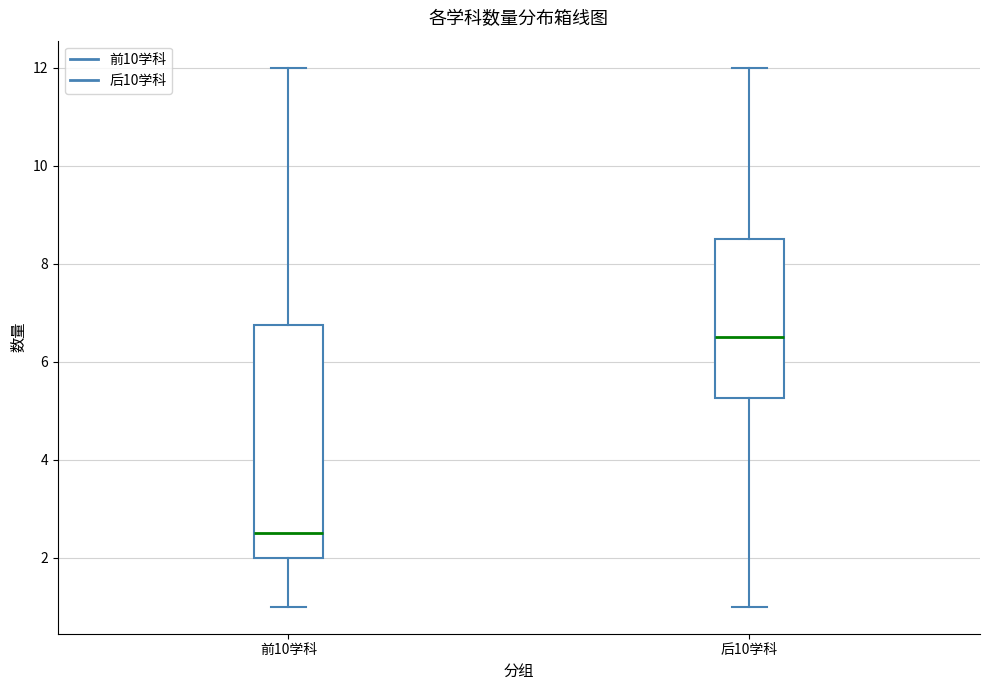

Which box is the tallest, from its lower edge to its upper edge?

前10学科